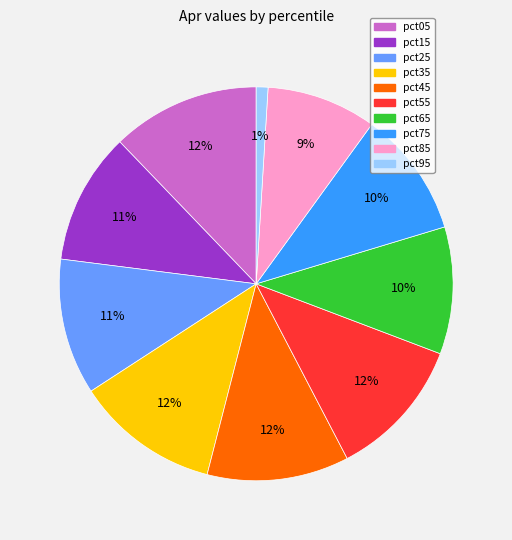

How many slices are in this pie chart?

10